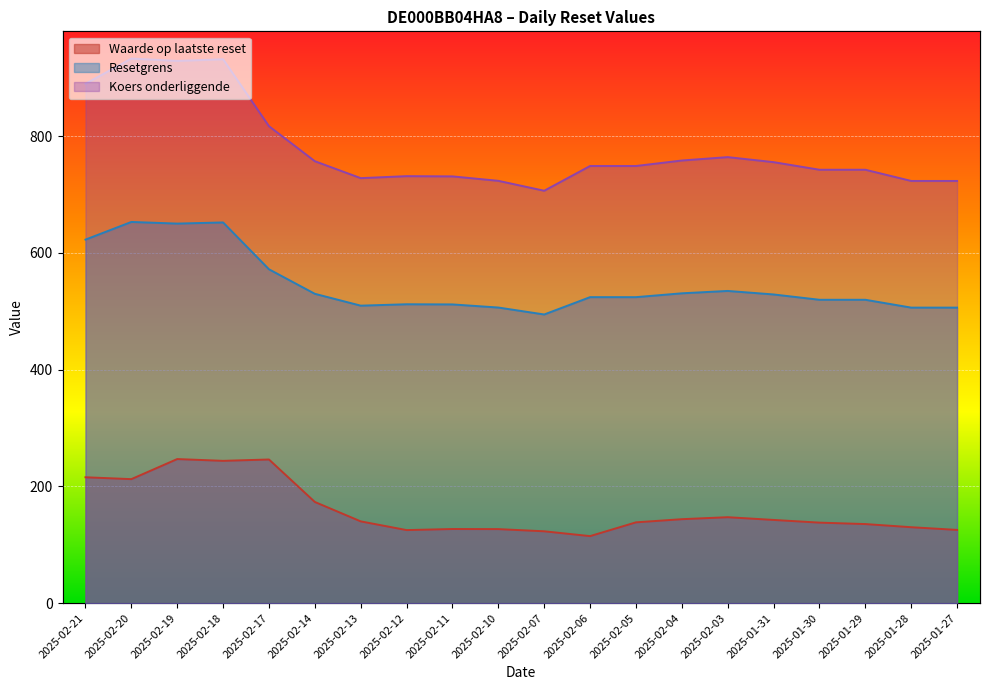

Does the chart display data point markers on the line(s)?

No